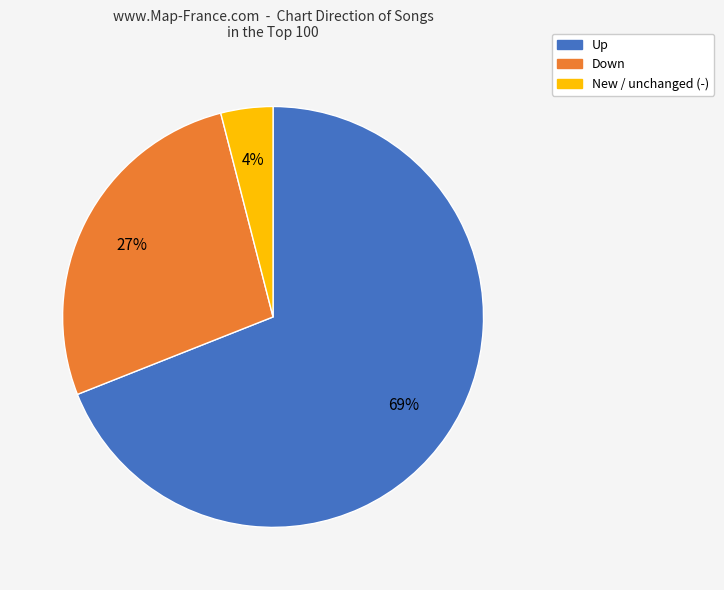

Is there a majority slice in this chart?

Yes